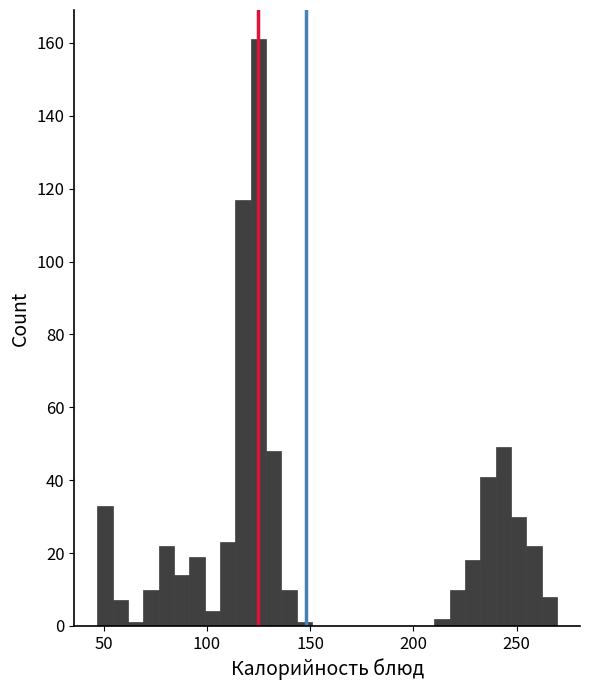

Read against the x-axis, roughly where is the centre of the tallest bar?

125